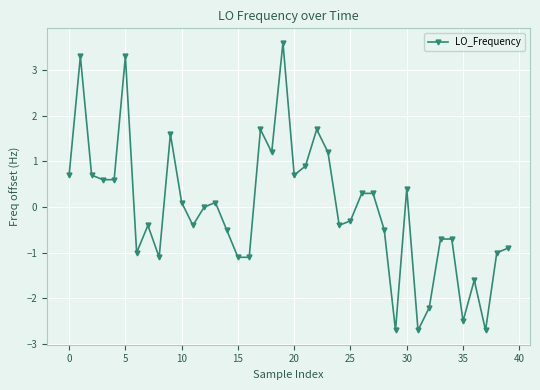

What is the minimum value shown in the chart?

-2.7